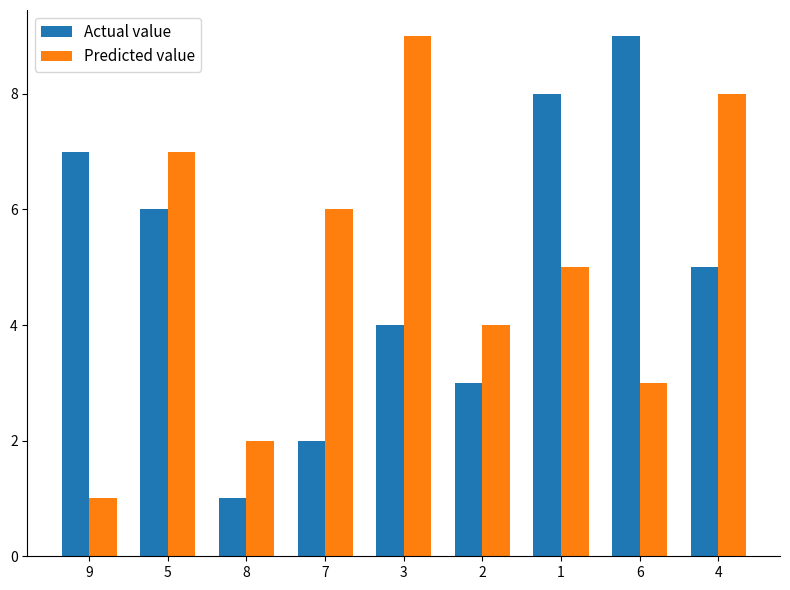

What is the label of the 1st bar from the left?

9